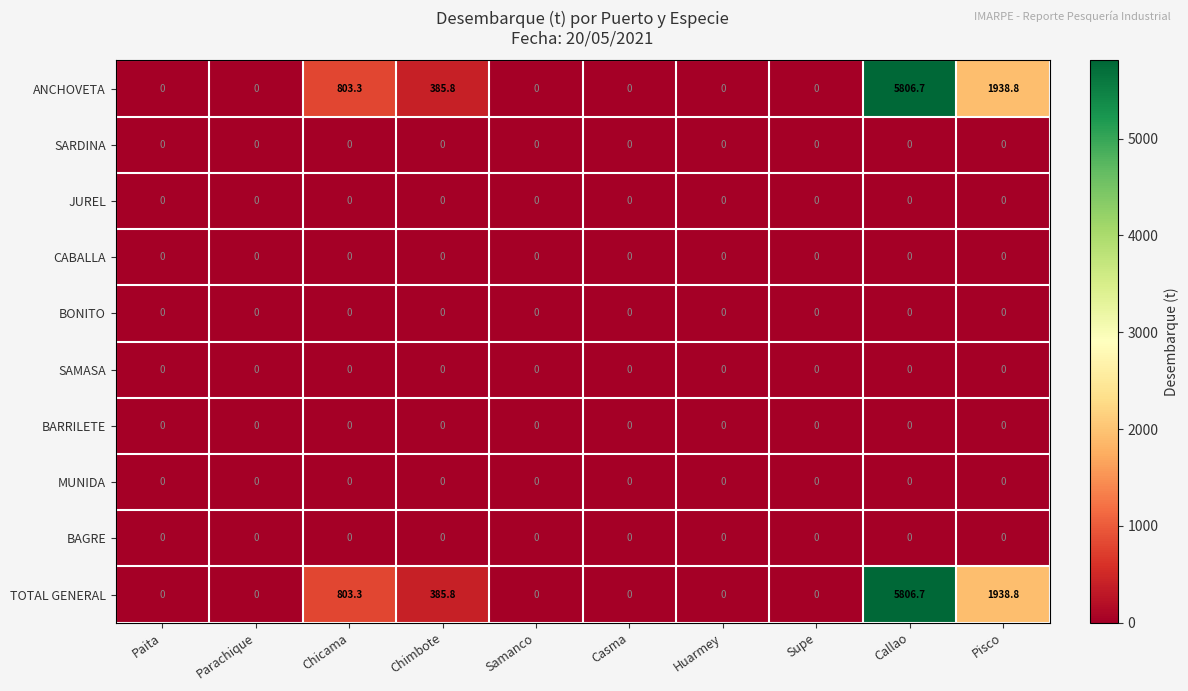

Is the value of JUREL at Casma greater than the value of ANCHOVETA at Chimbote?

No